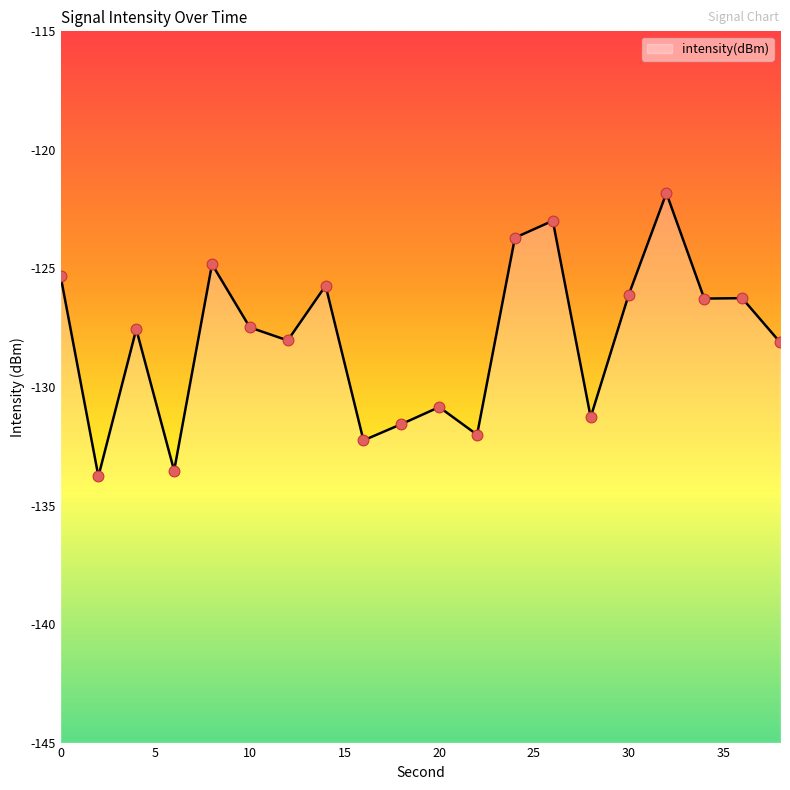

Which has a higher value, 4 or 32?

32